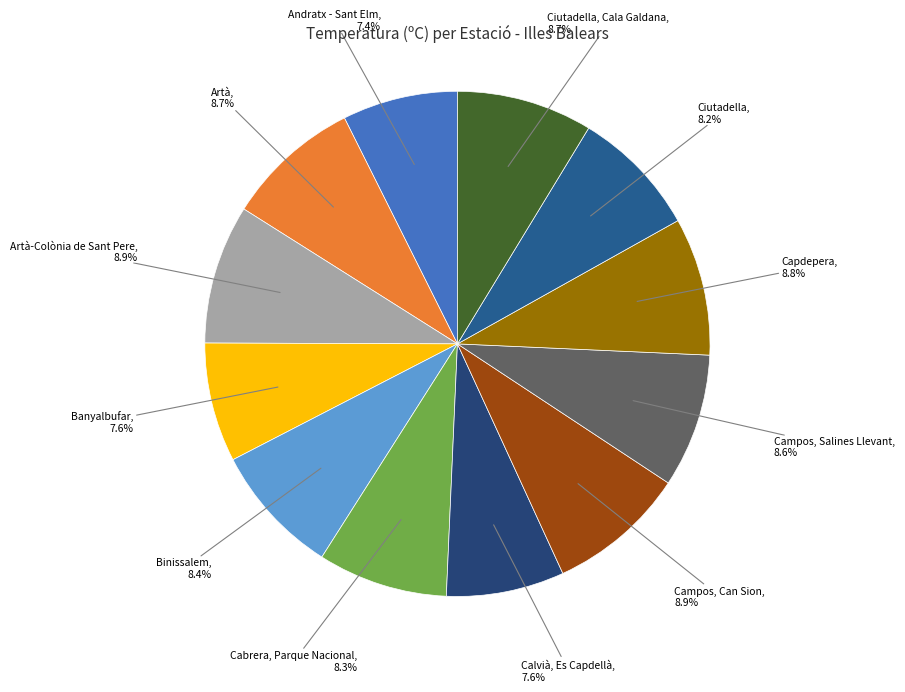

The Artà slice represents 9% of the pie. True or false?

True